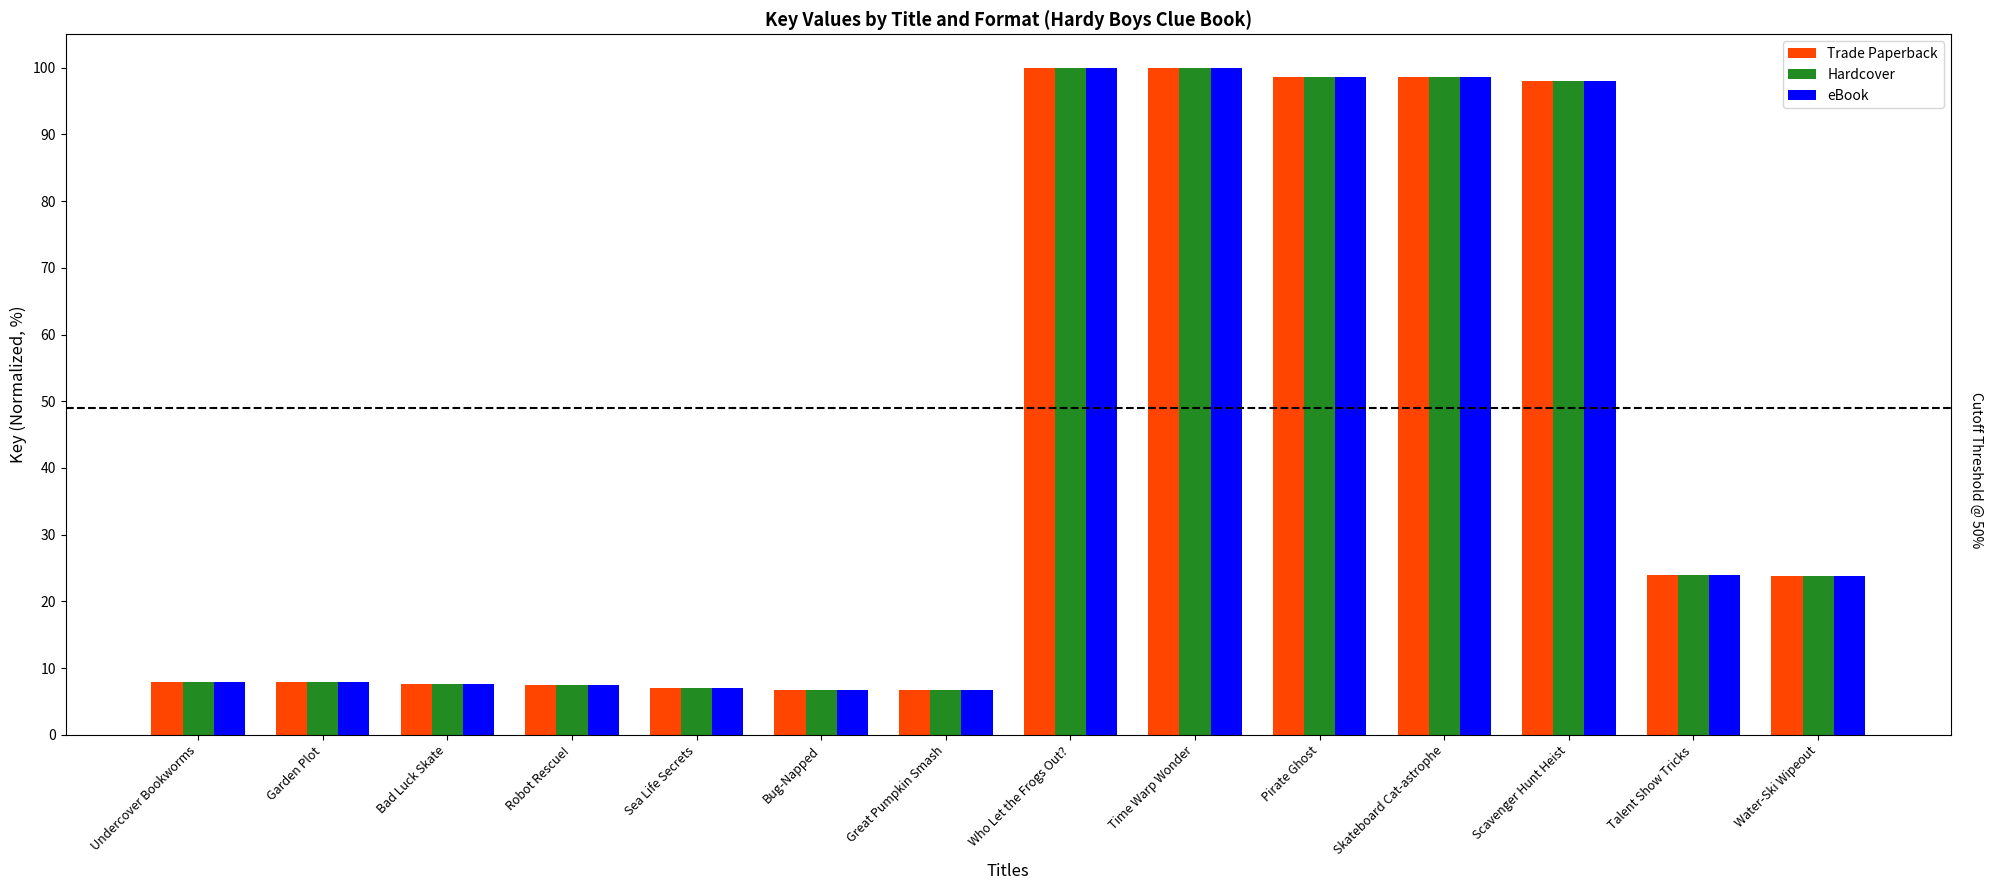

What is the approximate value of eBook at Bad Luck Skate?

7.7